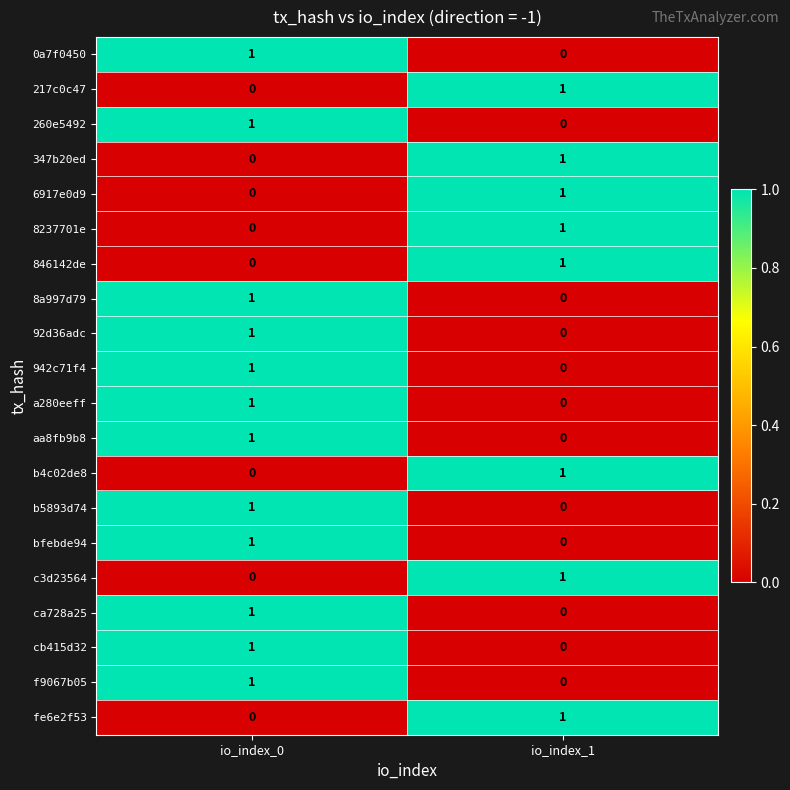

The a280eeff series shows 1 at io_index_0. True or false?

True